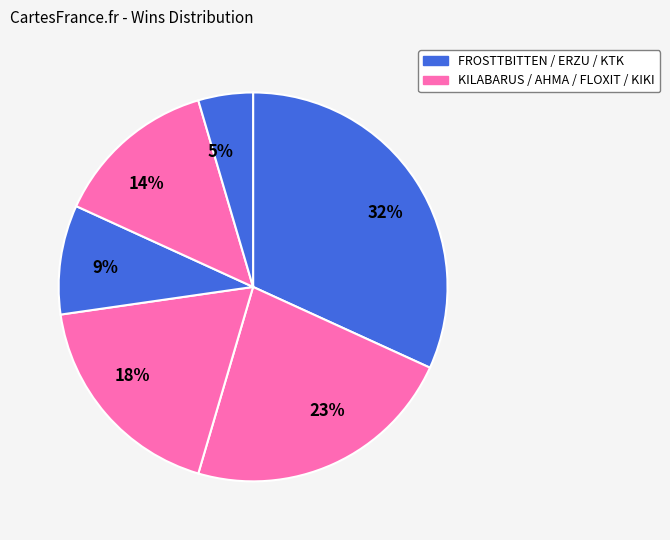

Is the sum of 14% and 5% greater than half?

No